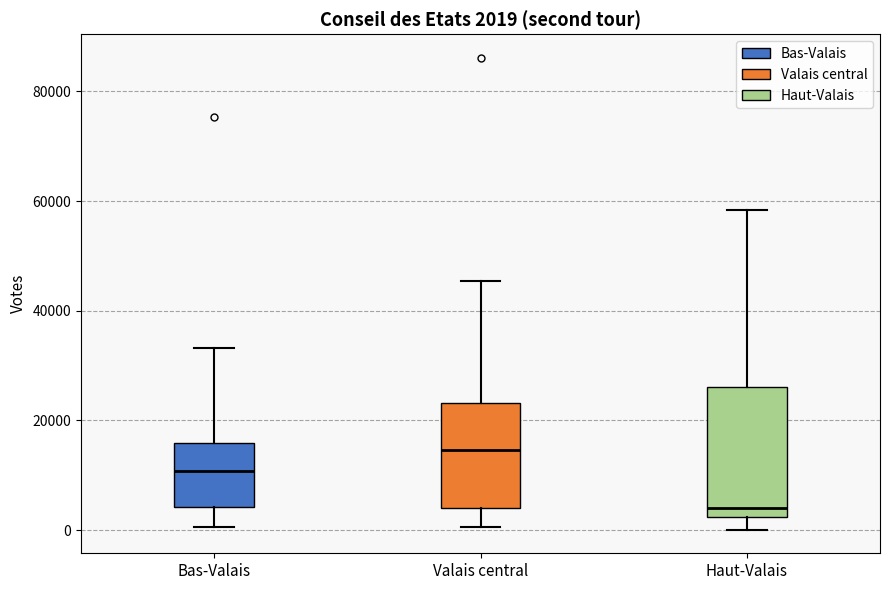

Which box has the highest median line?

Valais central